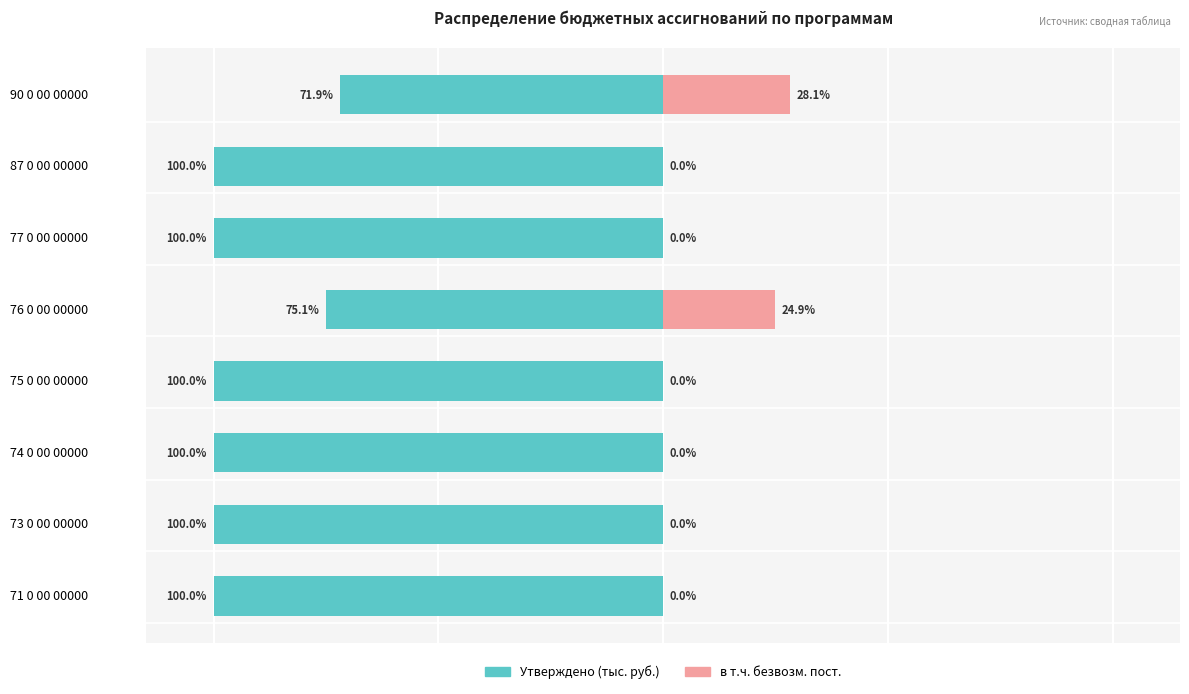

How many distinct data groups are displayed?

2